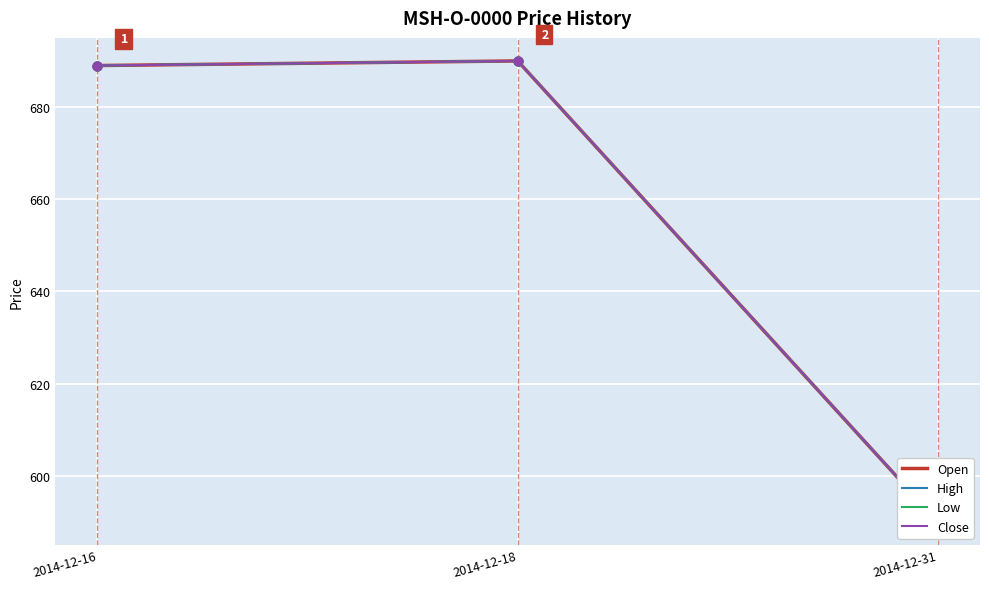

Which series has the largest total across all categories?

Open